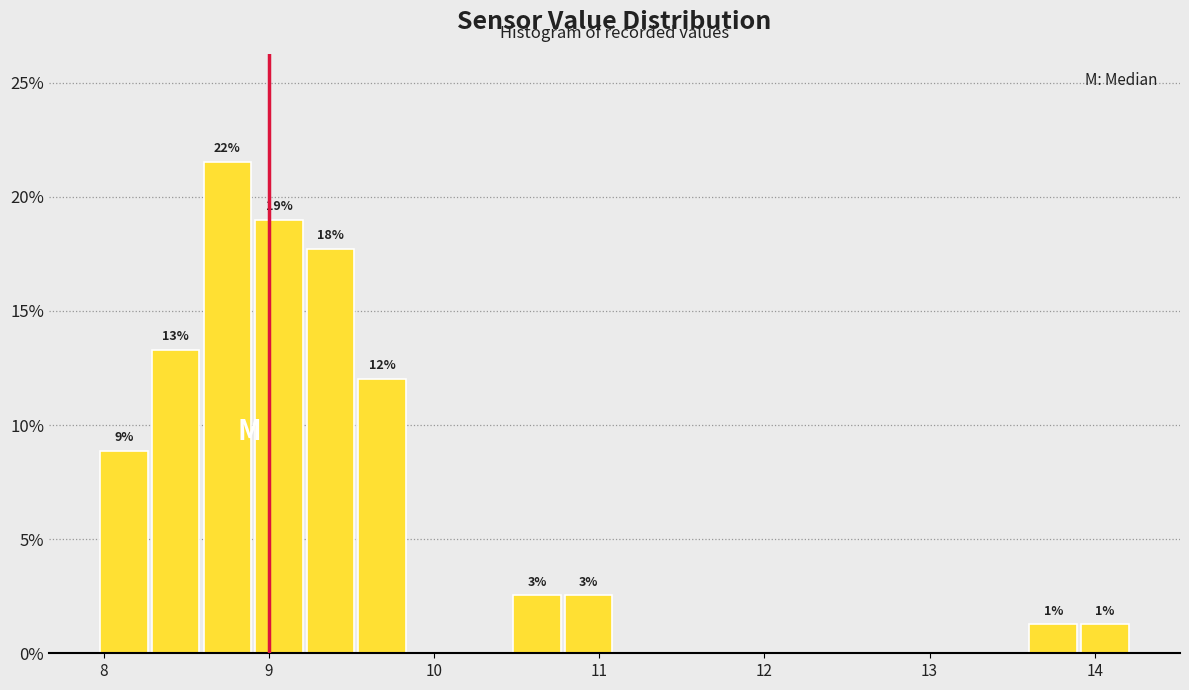

Around what value on the x-axis is the tallest bar? Give the approximate position of its centre, as read against the axis.

8.7